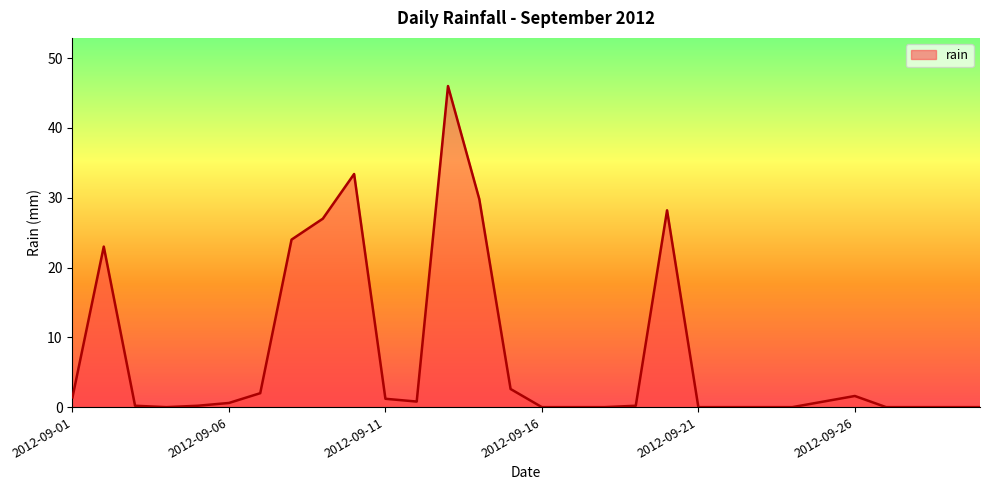

What is the maximum value shown in the chart?

46.0